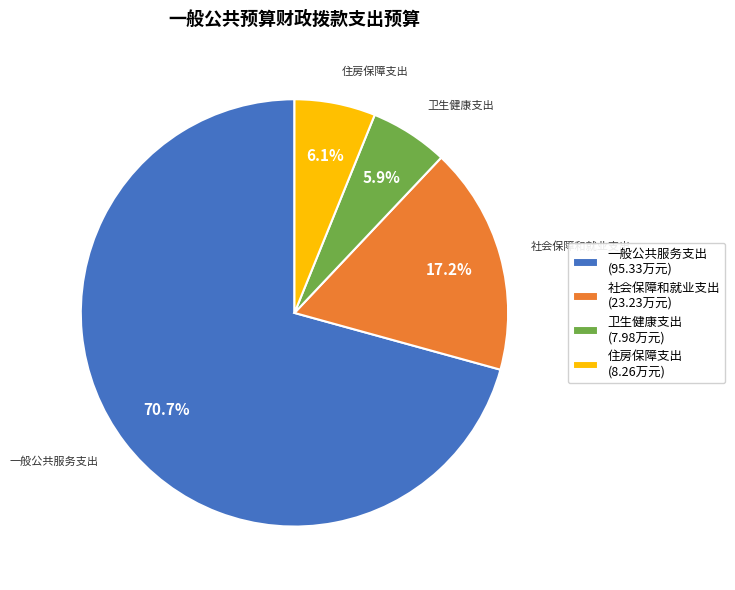

Is there a majority slice in this chart?

Yes